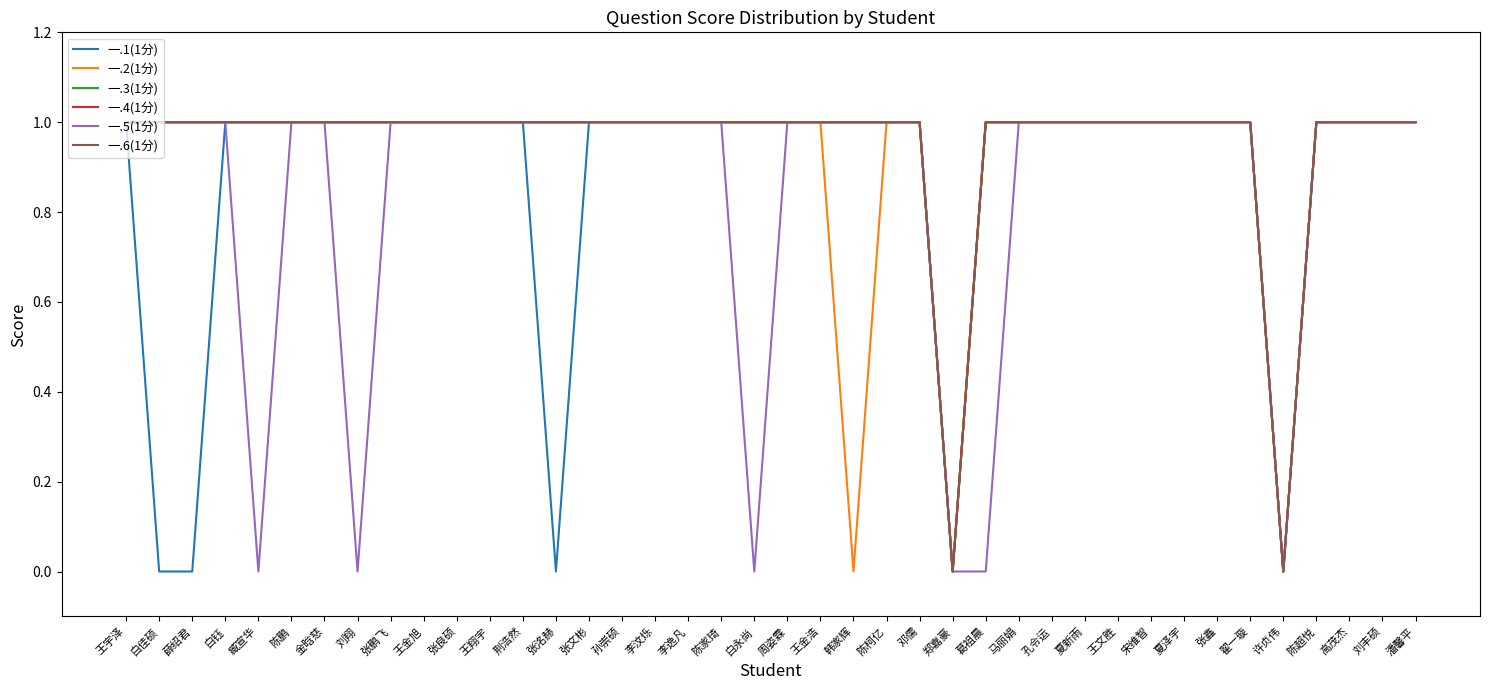

How many interior local valleys does the 一.5(1分) series have?

4